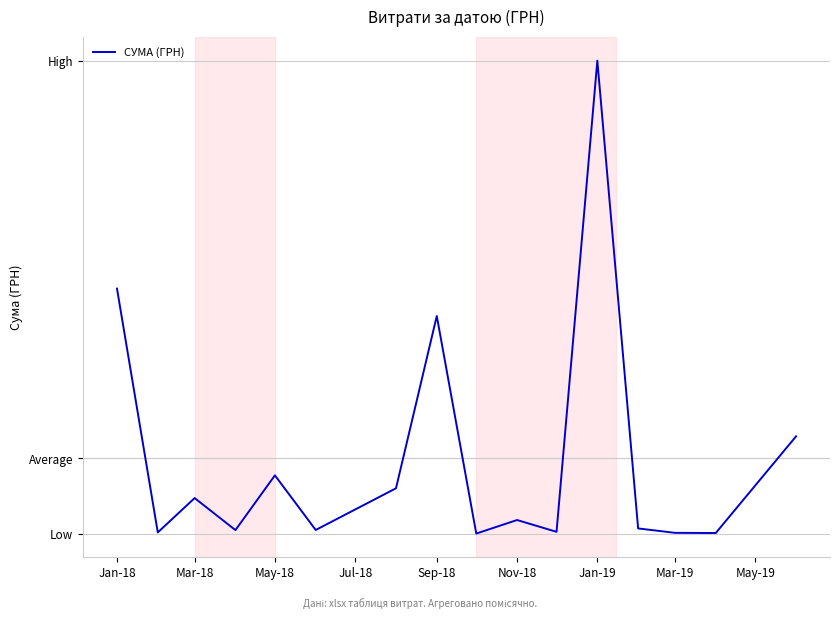

Does the chart display data point markers on the line(s)?

No